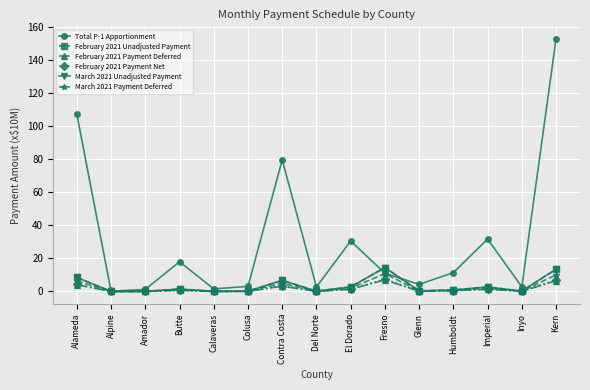

Which series has the largest total across all categories?

Total P-1 Apportionment